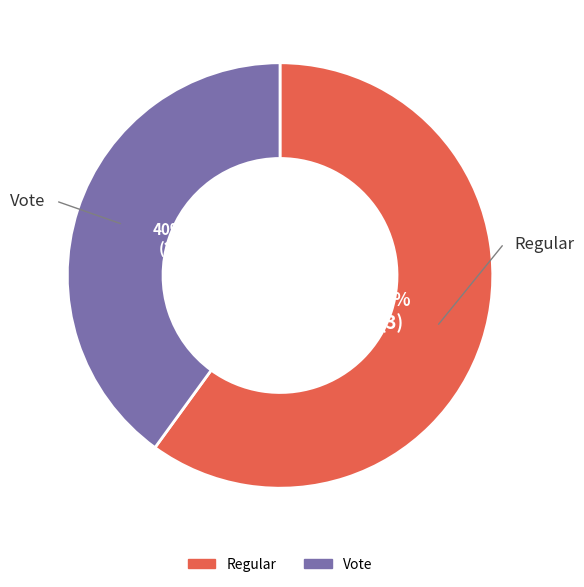

What is the ratio of the value at Vote to the value at Regular?

0.7